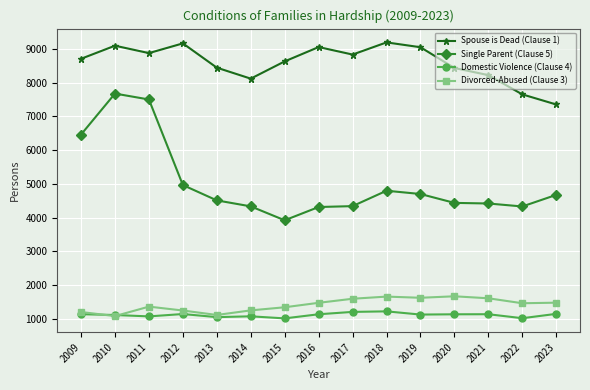

What is the maximum value shown in the chart?

9188